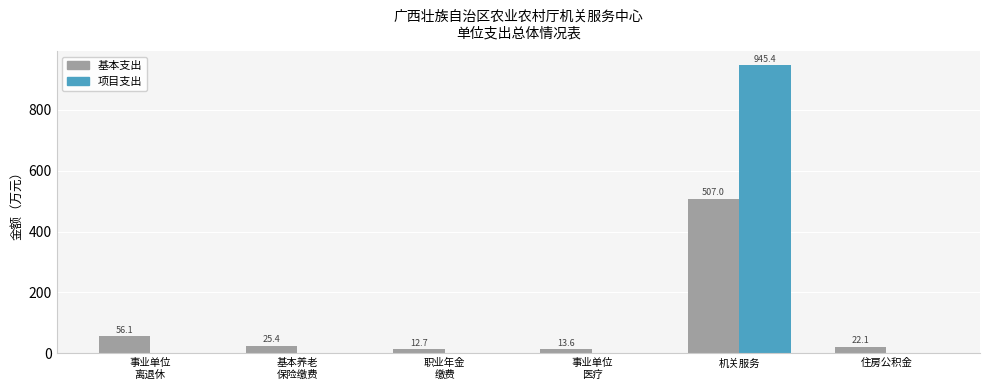

At which label does 基本支出 reach its peak?

机关服务